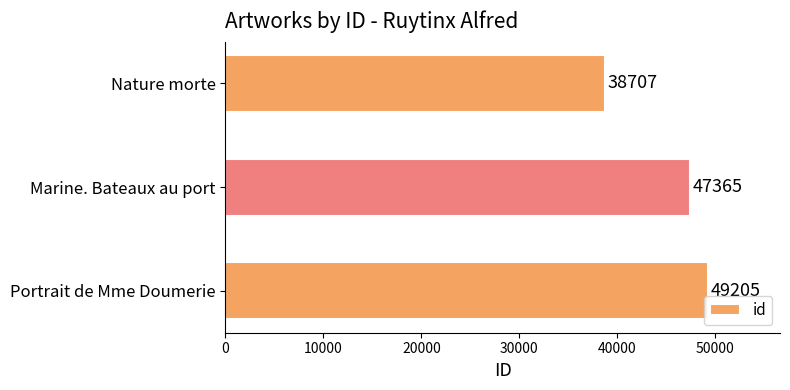

What is the maximum value shown in the chart?

49205